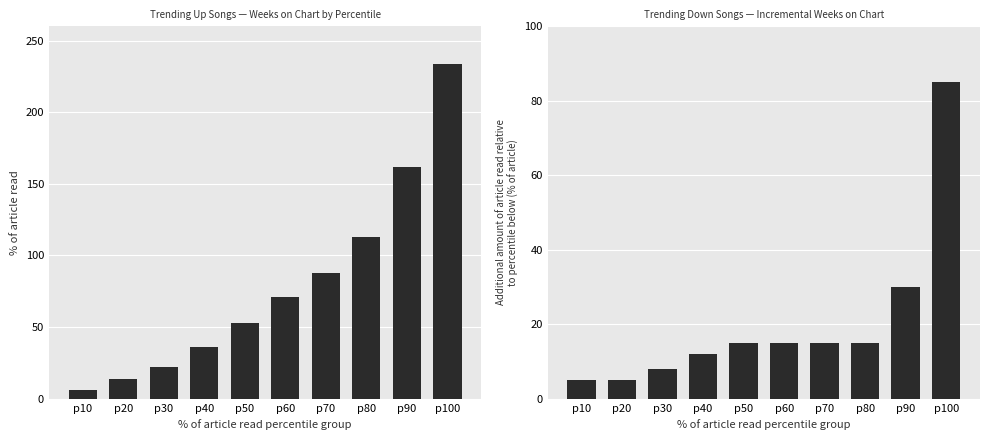

The value of down at p10 is 9. True or false?

False